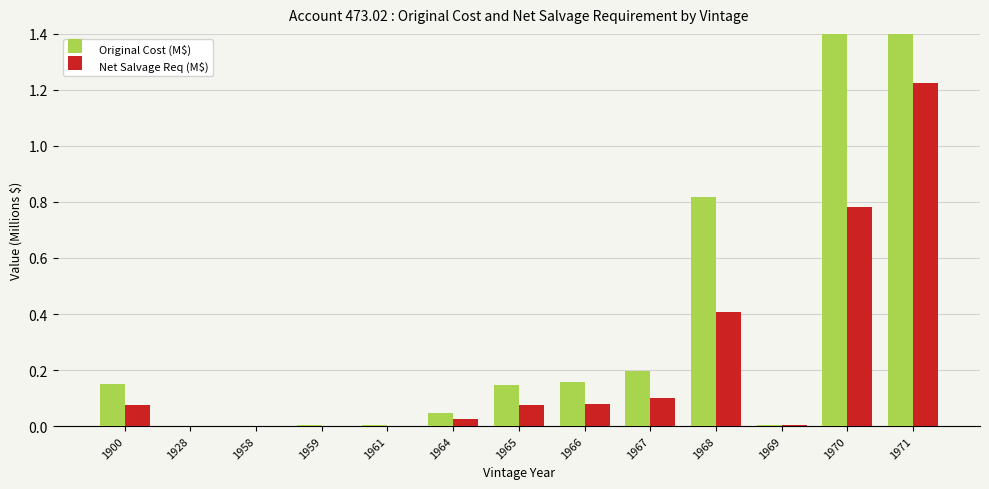

At which label does Net Salvage Req (M$) reach its peak?

1971